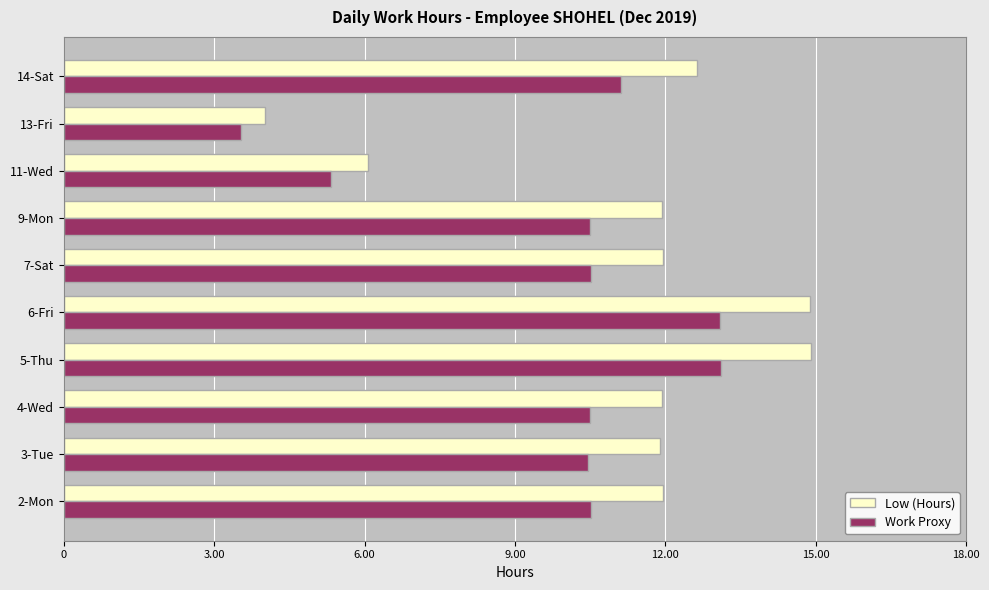

Is it true that Work Proxy equals 10.5 at 9-Mon?

True